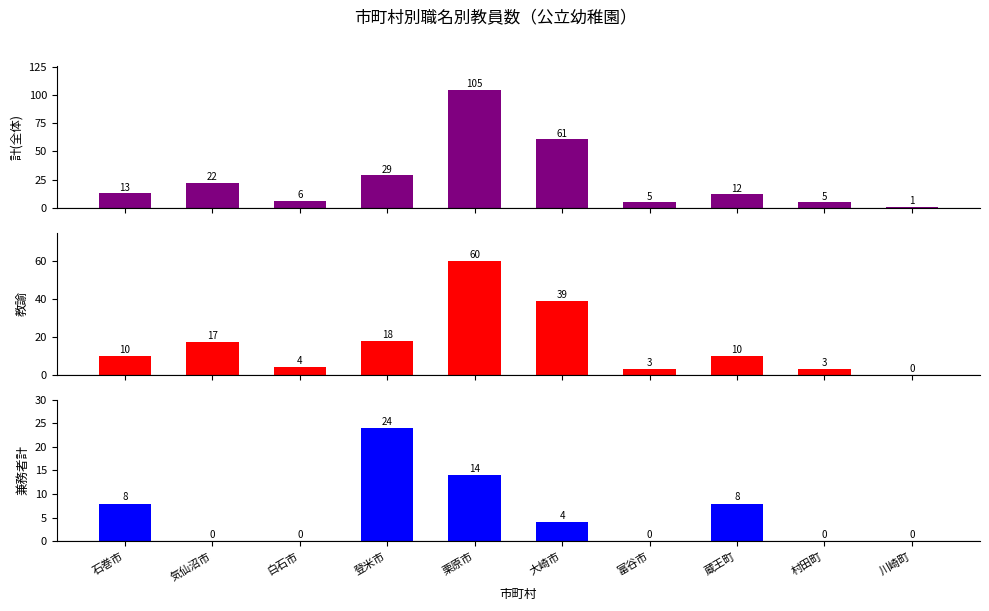

True or false: 教諭 has a value of 30 at 川崎町.

False